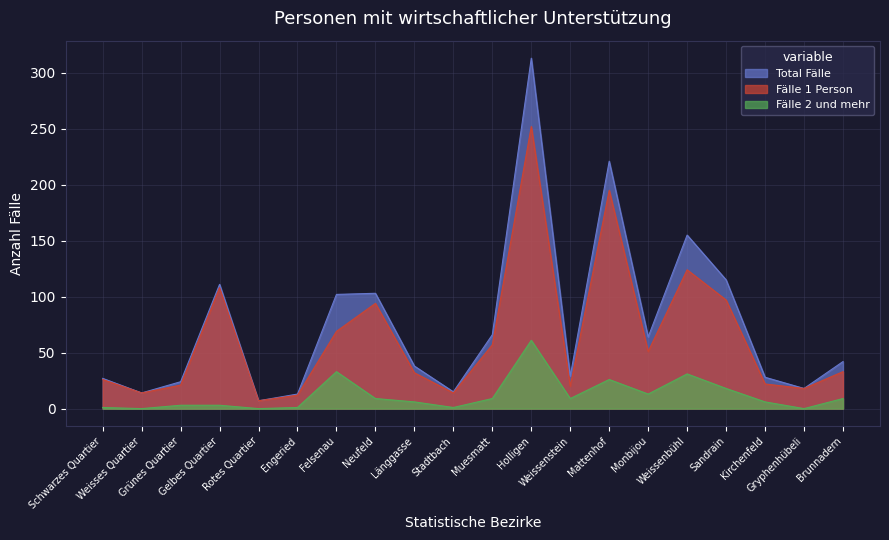

What is the value of the Fälle 2 und mehr point at the 18th from the left?

6